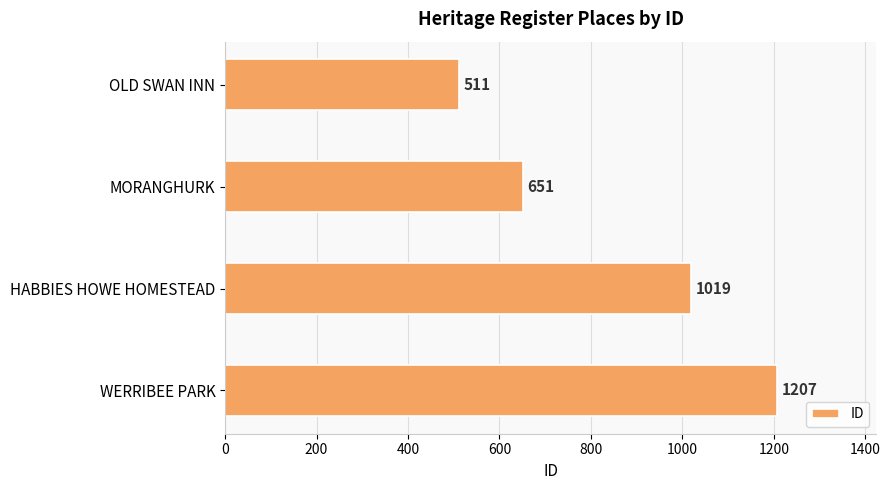

Does the chart contain stacked bars?

No